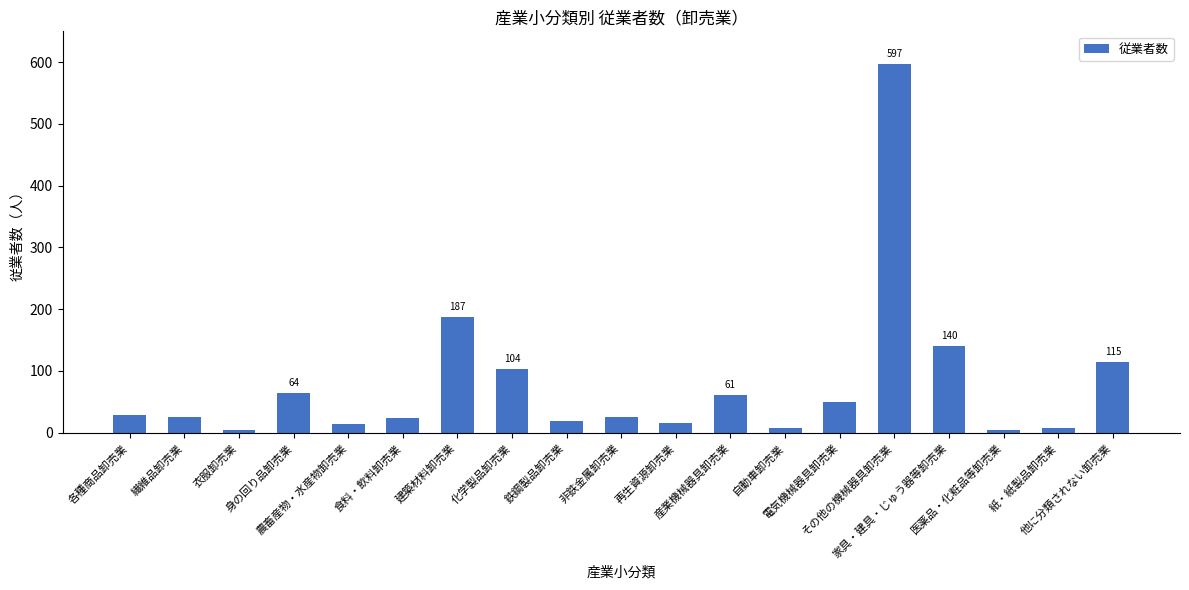

What is the difference between the maximum and second lowest values?

592